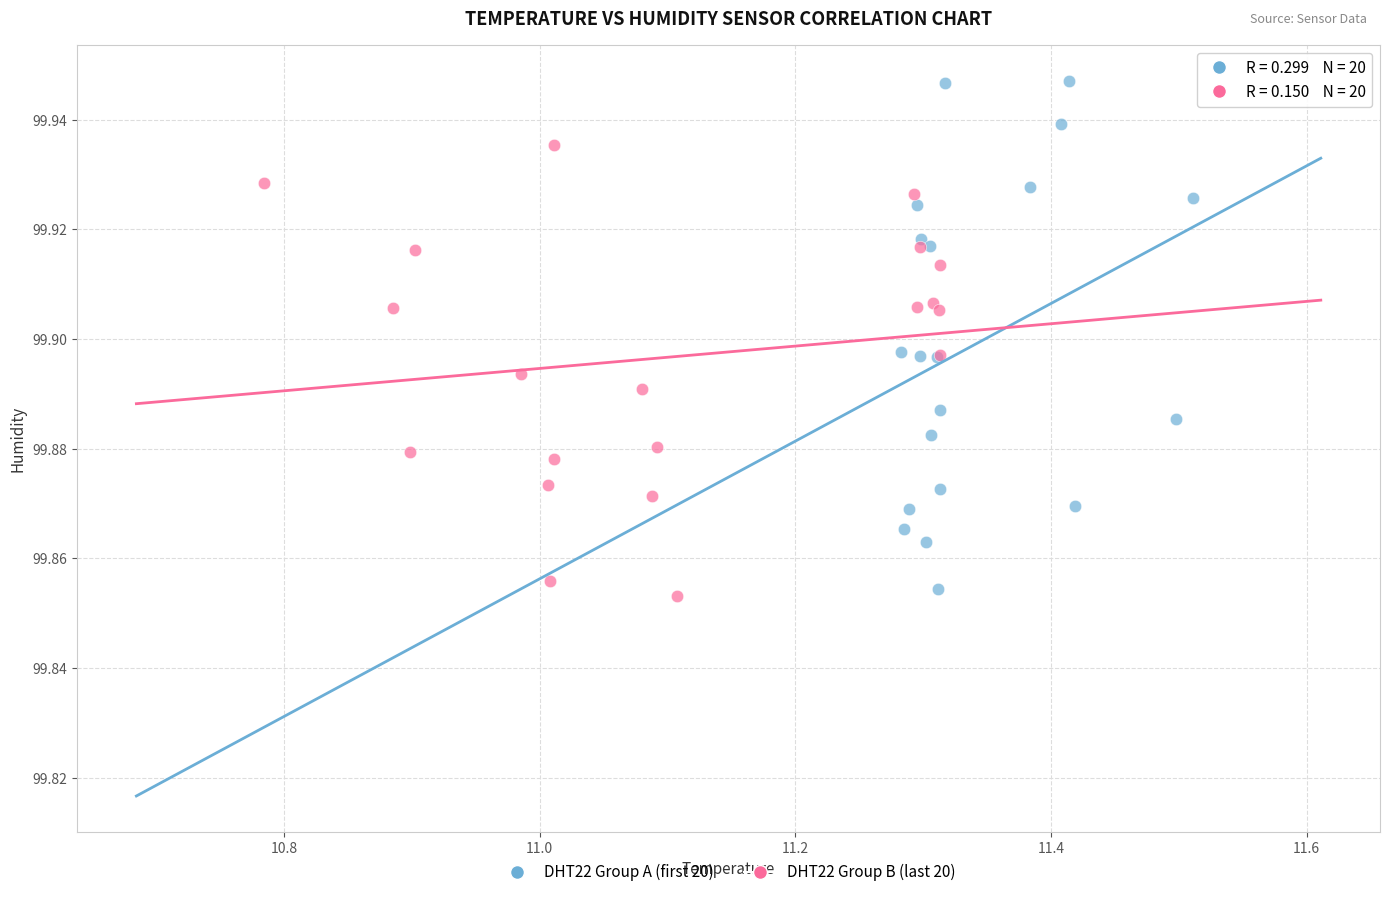

Which series has the largest Y range (max minus min)?

DHT22 Group A (first 20)